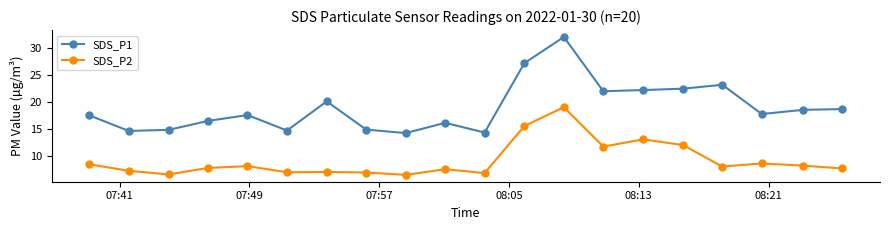

List the series in order of their overall mean, highest first.

SDS_P1, SDS_P2